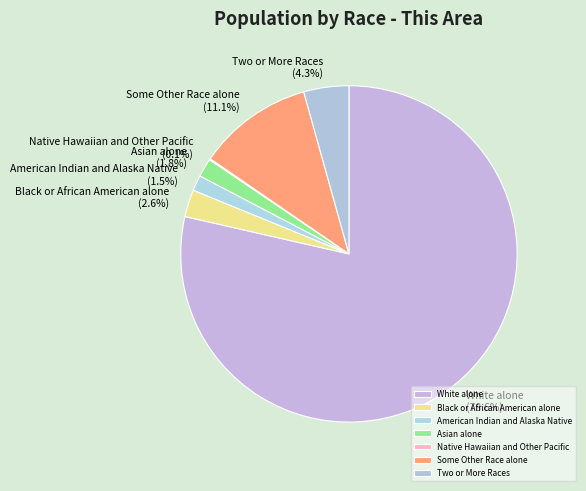

The Two or More Races slice represents 4% of the pie. True or false?

True